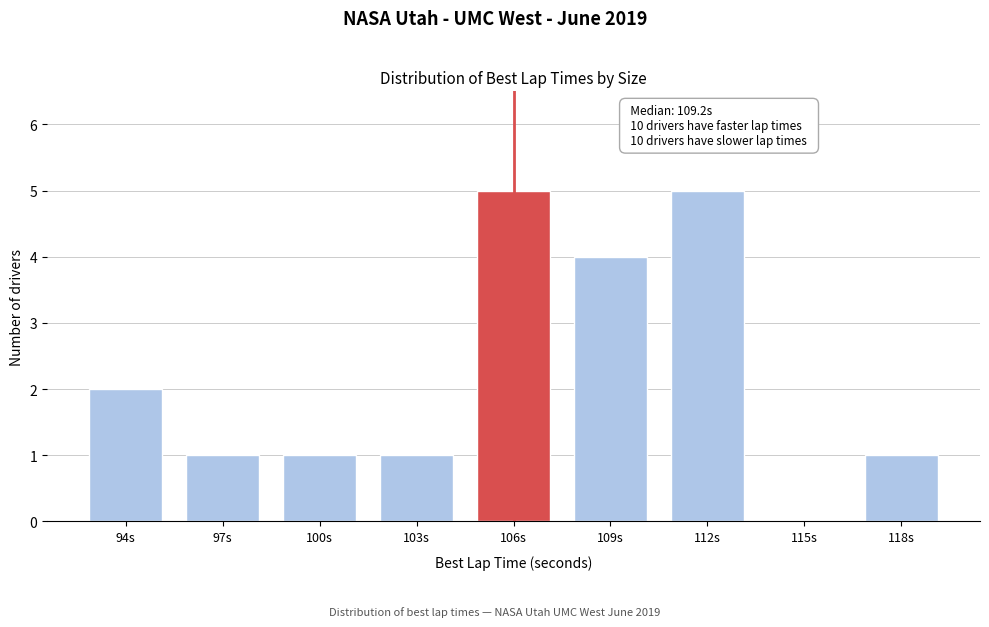

Reading right to left, list all the values displayed in this chart.

118s=1	115s=0	112s=5	109s=4	106s=5	103s=1	100s=1	97s=1	94s=2